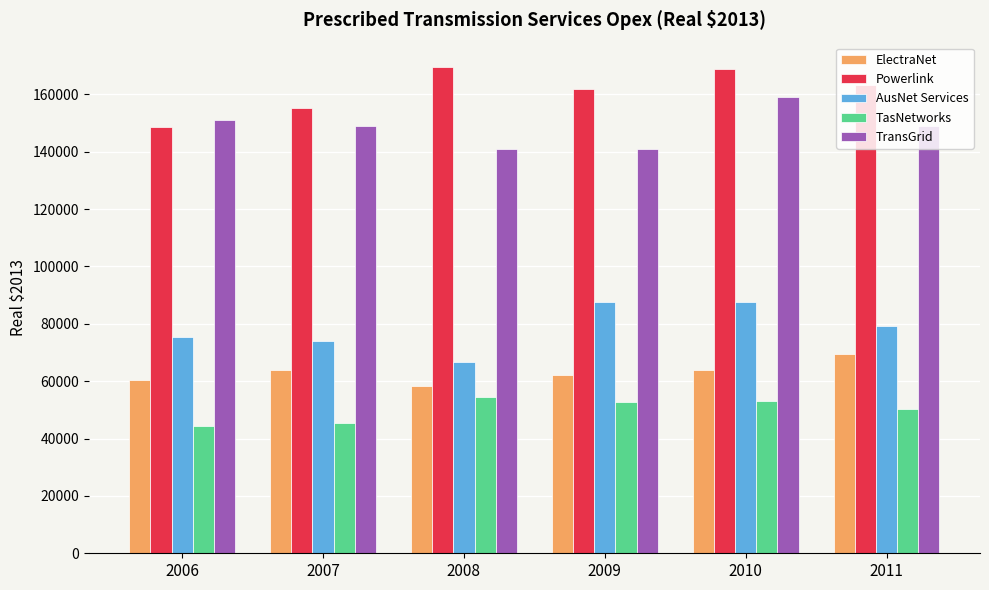

Which series changed the most between 2007 and 2011?

Powerlink